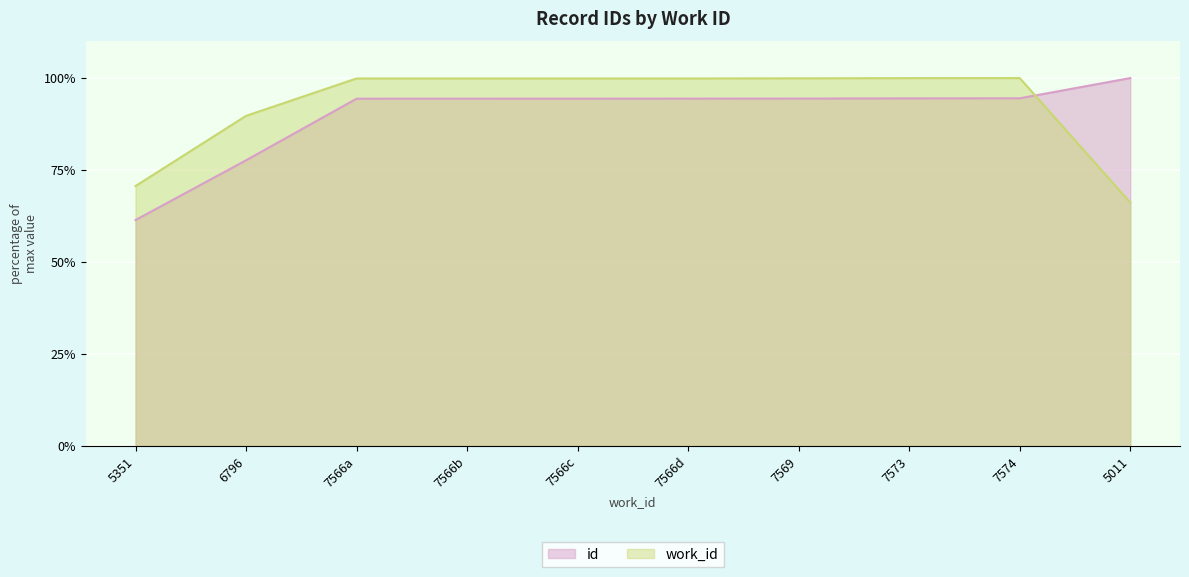

What is the spread (max minus min) of values at 7574?

5.5